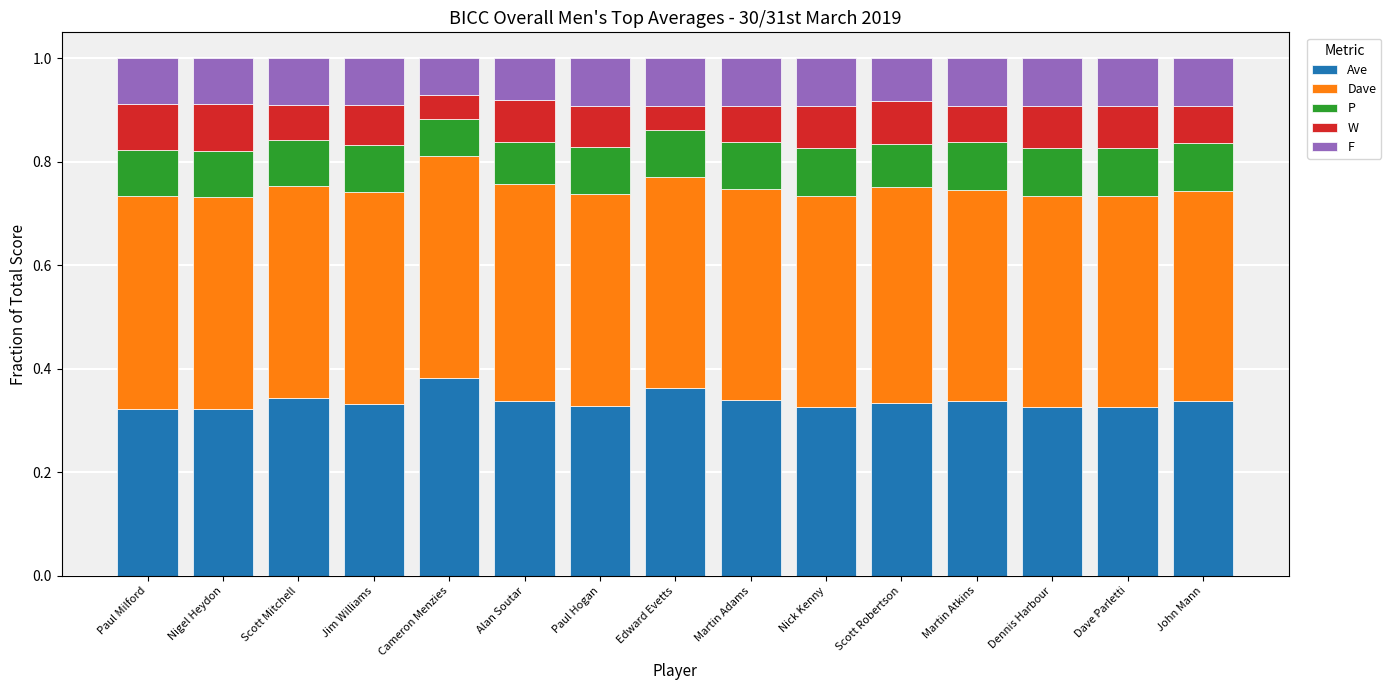

What is the total value across all series at Paul Hogan?

1.0